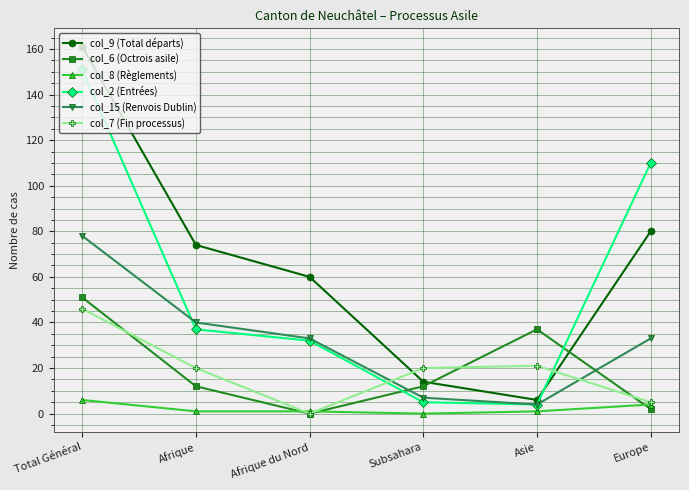

What is the label of the 3rd point from the left?

Afrique du Nord